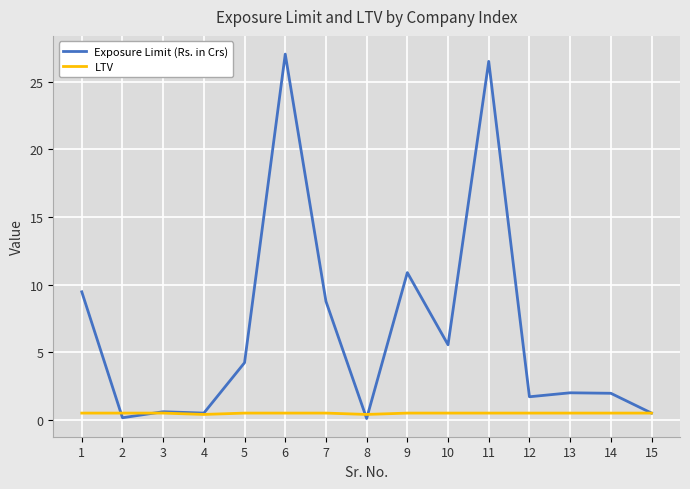

What is the greatest value displayed?

27.0